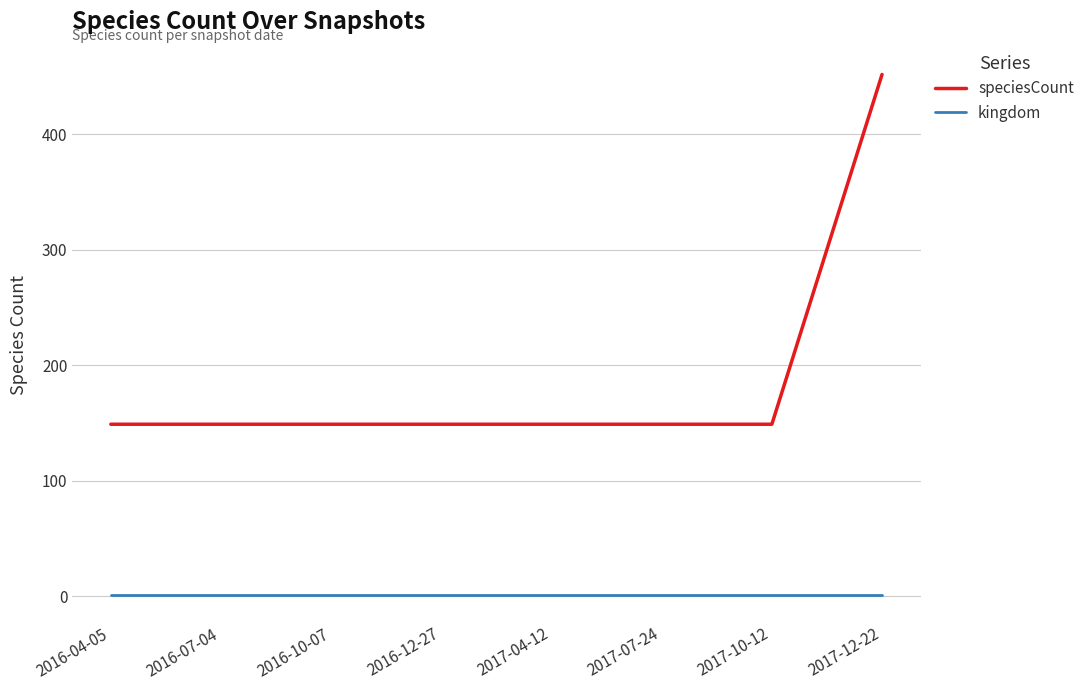

What is the total value across all series at 2016-12-27?

150